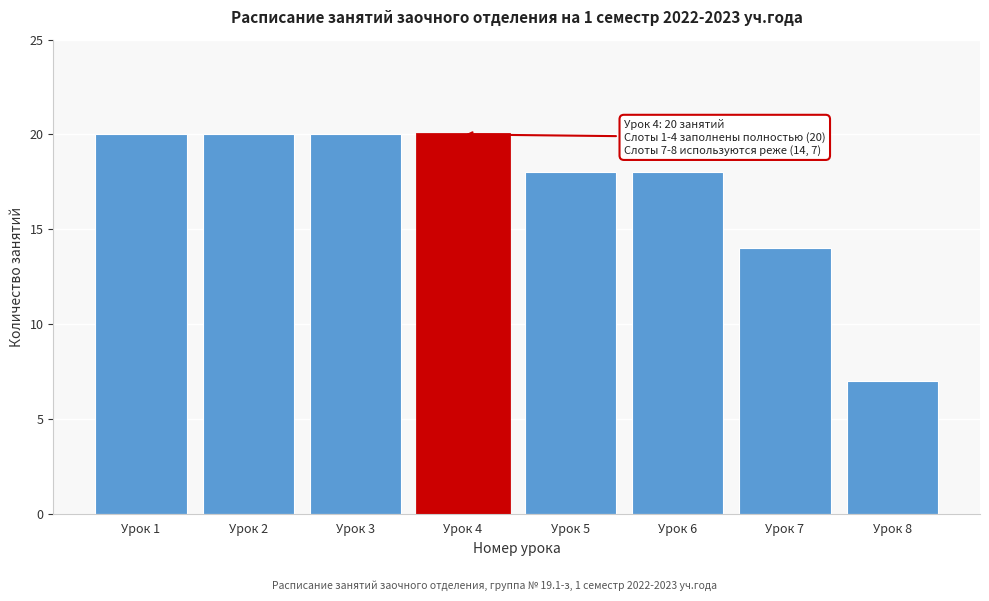

Reading right to left, extract all data points from this chart.

Урок 8=7	Урок 7=14	Урок 6=18	Урок 5=18	Урок 4=20	Урок 3=20	Урок 2=20	Урок 1=20